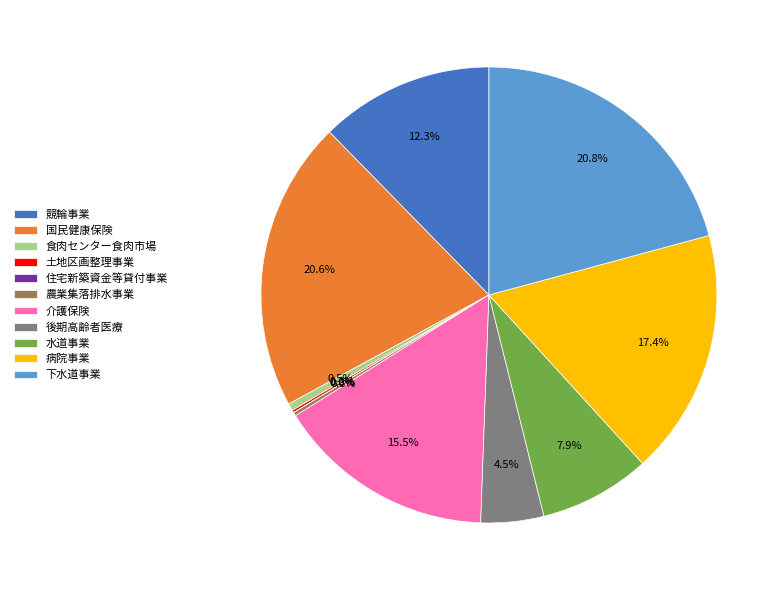

To the nearest percent, what is the average slice percentage?

9%